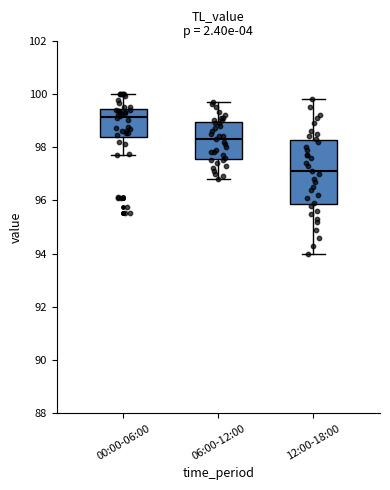

Reading left to right, transcribe this box plot: for each box, give where its median line is, the range the box spans, and where its two whiskers end, as read against the y-axis. The values are not printed on the chart, so give them approximately, as read against the axis.

00:00-06:00: median 99.2, box 98.4 to 99.4, whiskers 97.8 to 100.0
06:00-12:00: median 98.4, box 97.6 to 99.0, whiskers 96.8 to 99.8
12:00-18:00: median 97.2, box 95.8 to 98.2, whiskers 94.0 to 99.8